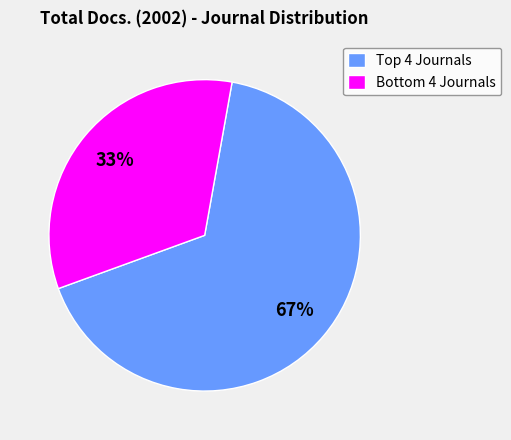

Rank the categories by value from highest to lowest.

Top 4 Journals, Bottom 4 Journals